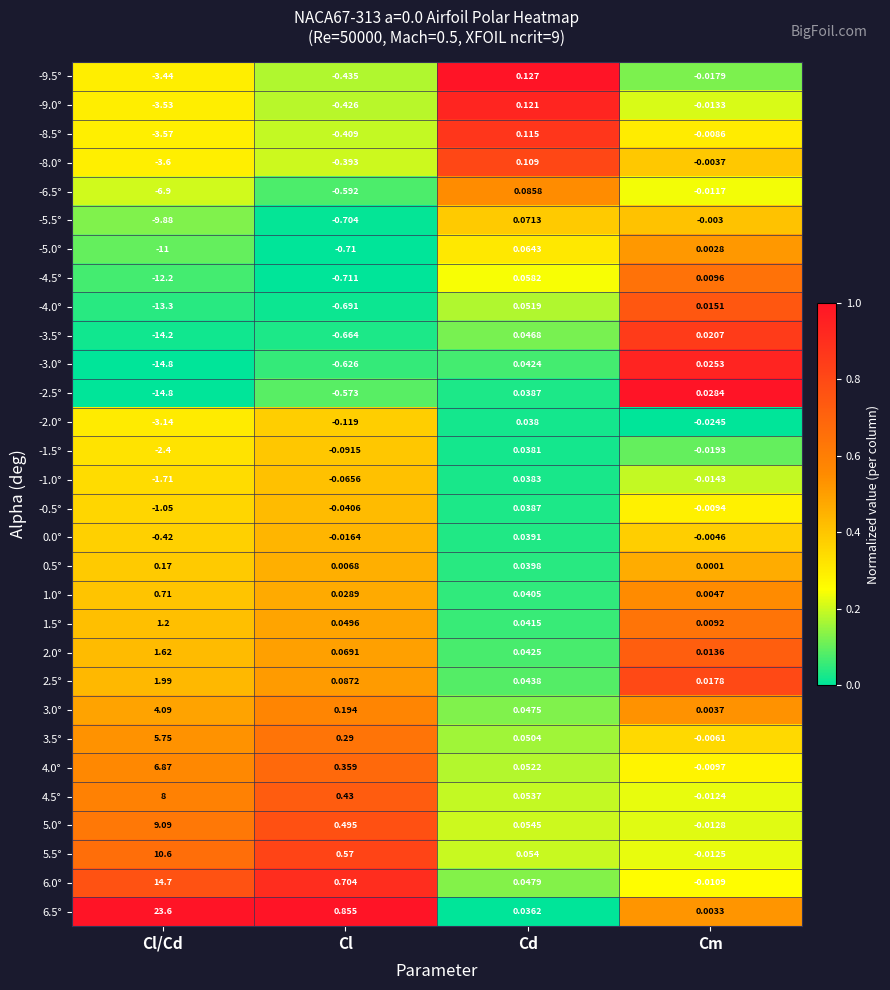

Which series has the largest range (max minus min)?

6.5°